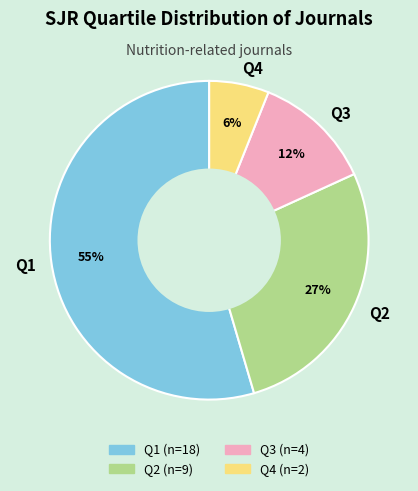

To the nearest percent, what is the average slice percentage?

25%